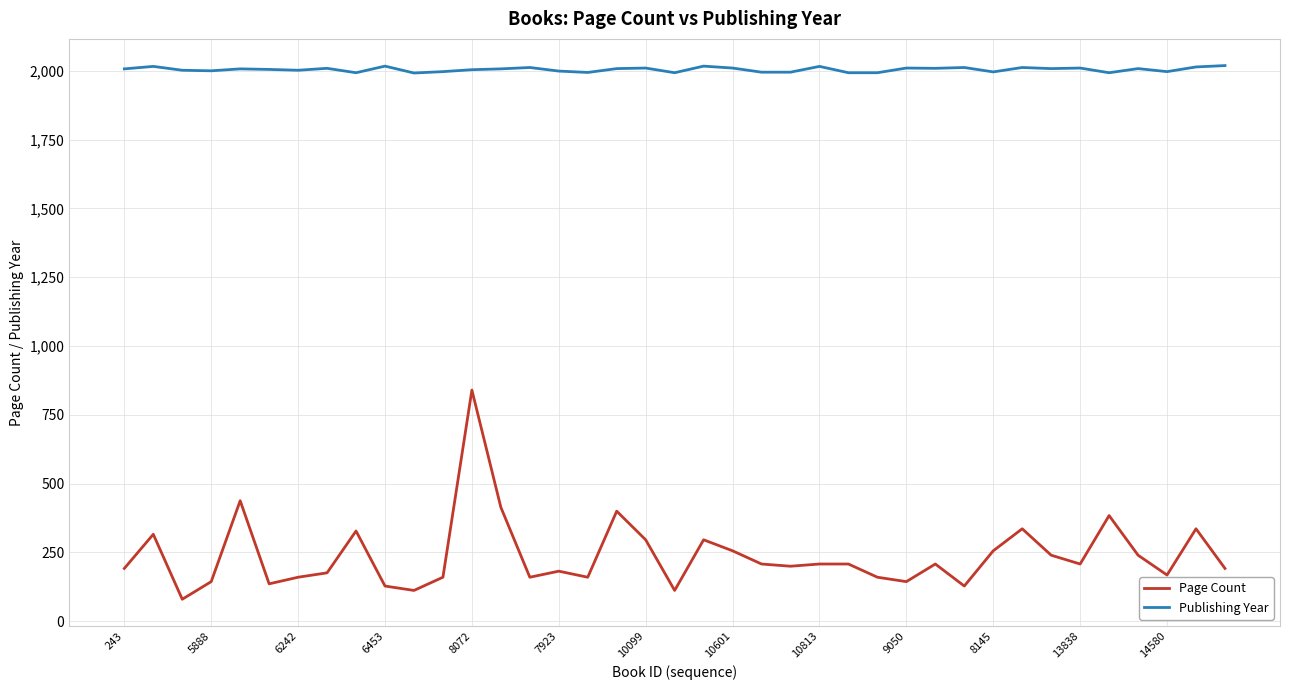

What is the minimum value shown in the chart?

80